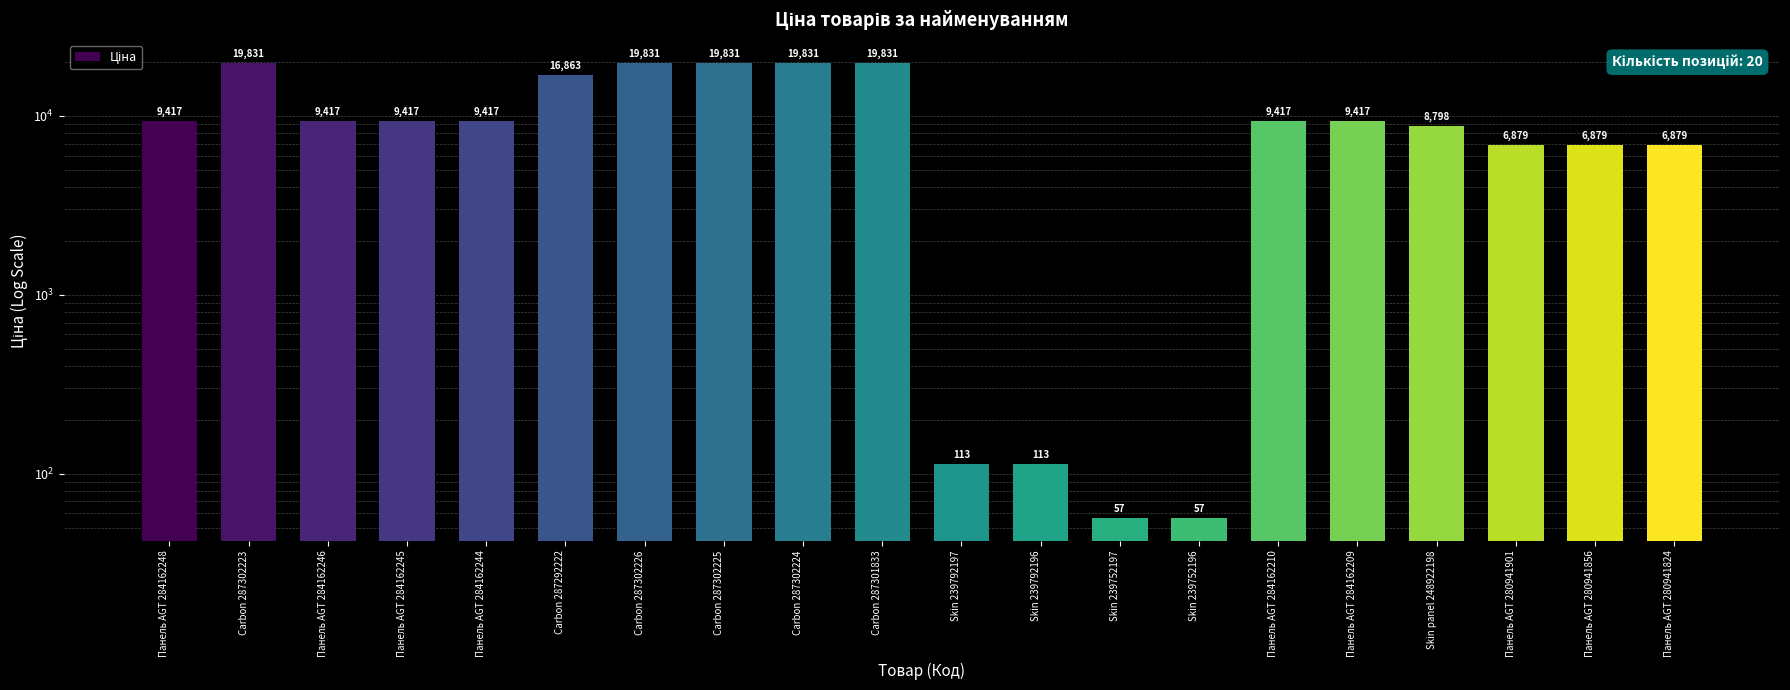

Reading right to left, list all the values displayed in this chart.

6879.5	6879.5	6879.5	8797.6	9416.9	9416.9	56.7	56.7	113.3	113.3	19831.1	19831.1	19831.1	19831.1	16863.2	9416.9	9416.9	9416.9	19831.1	9416.9